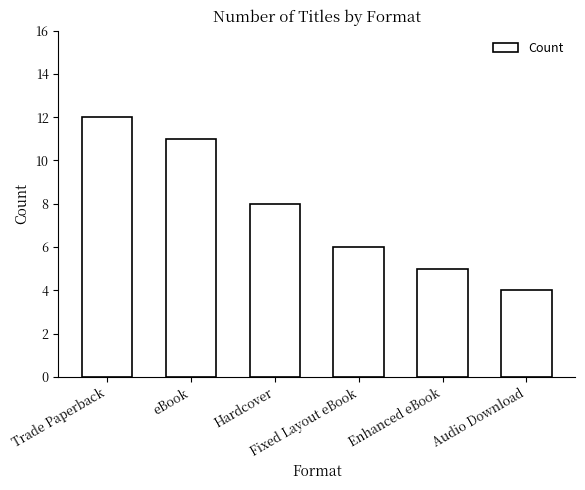

Rank the categories by value from highest to lowest.

Trade Paperback, eBook, Hardcover, Fixed Layout eBook, Enhanced eBook, Audio Download